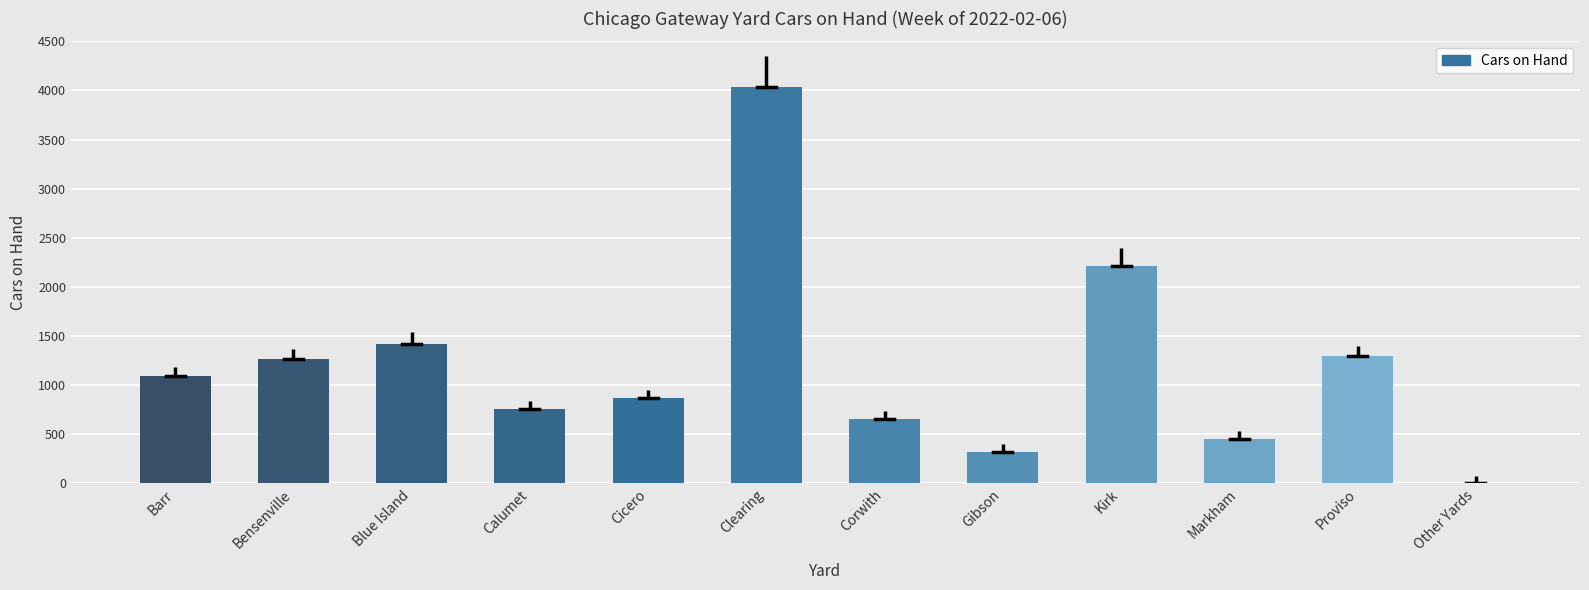

Reading left to right, extract all data points from this chart.

Barr=1098	Bensenville=1271	Blue Island=1424	Calumet=759	Cicero=875	Clearing=4033	Corwith=657	Gibson=318	Kirk=2215	Markham=455	Proviso=1295	Other Yards=0